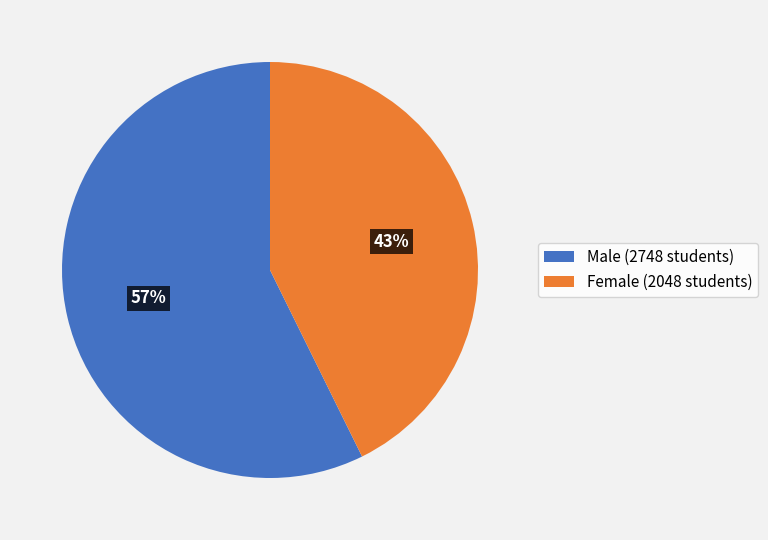

Combined, do Female (2048 students) and Male (2748 students) account for over 50%?

Yes